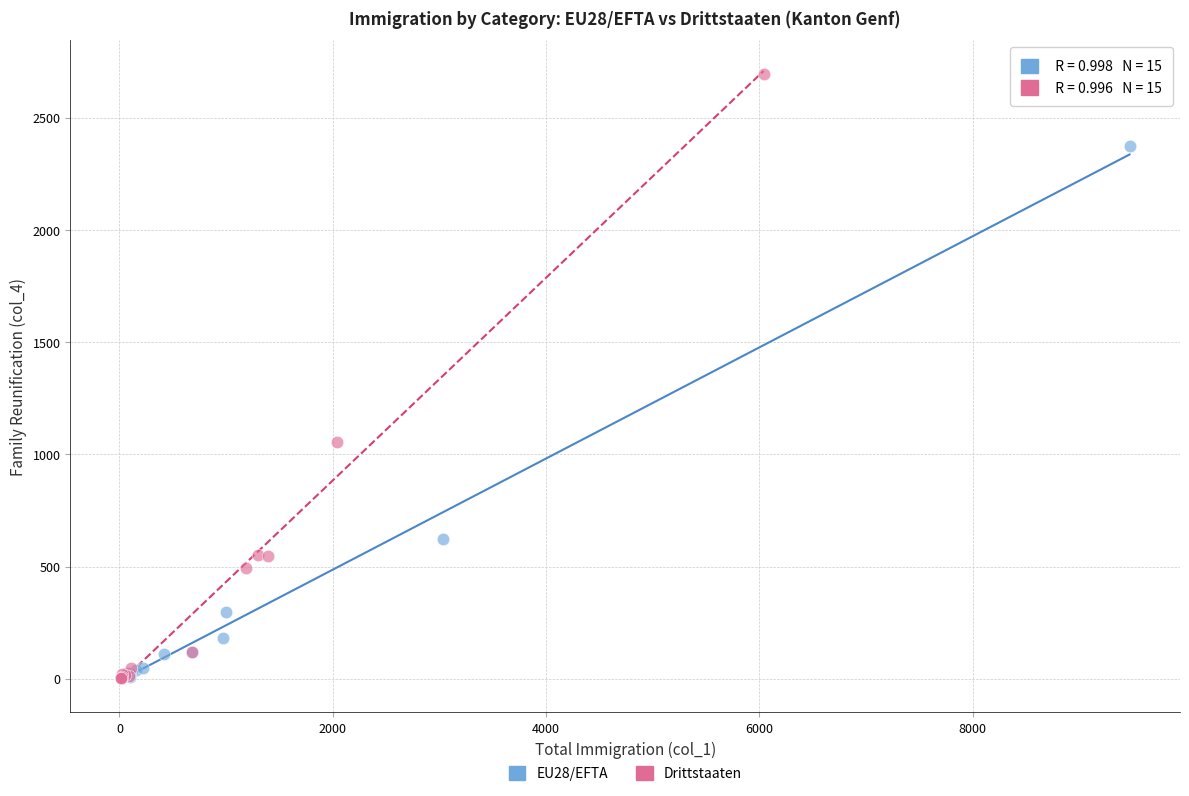

Which series reaches the maximum Y coordinate?

Drittstaaten